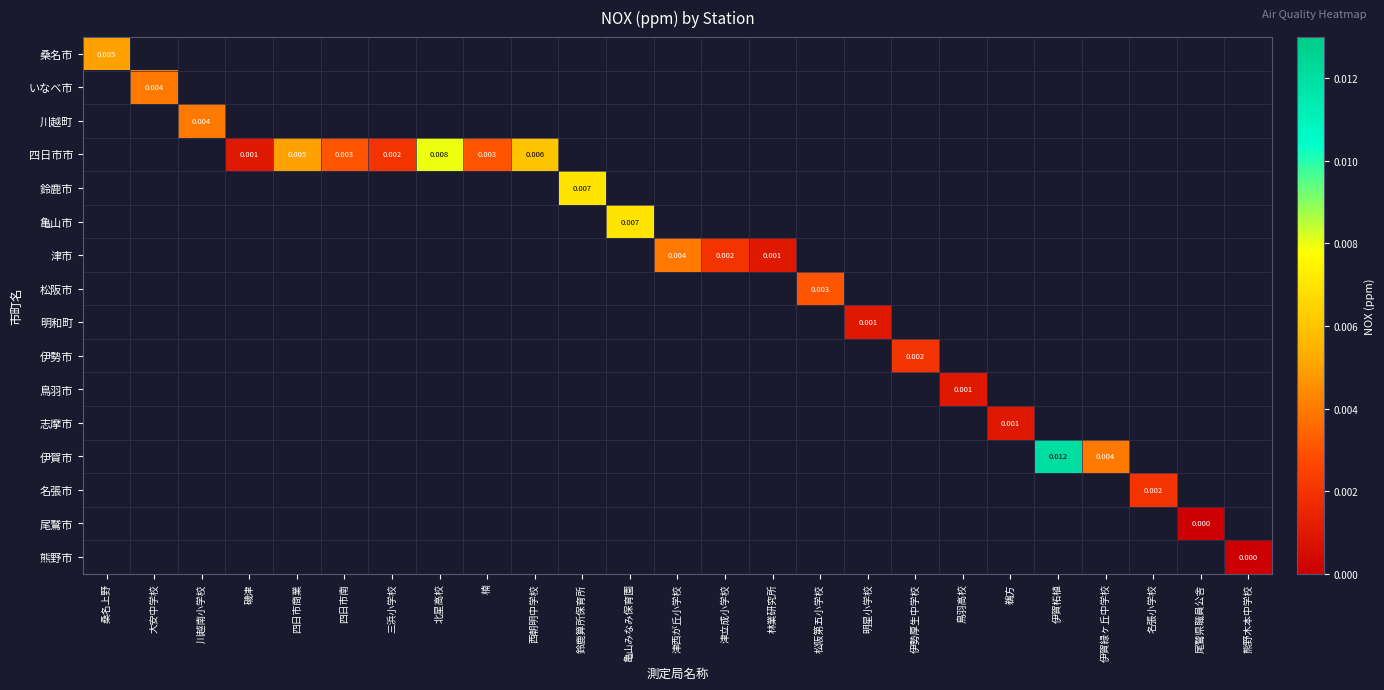

At how many categories does at least one series exceed 0?

23